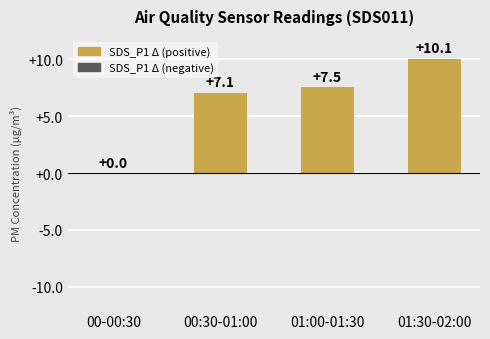

Read the value at 01:30-02:00.

10.1